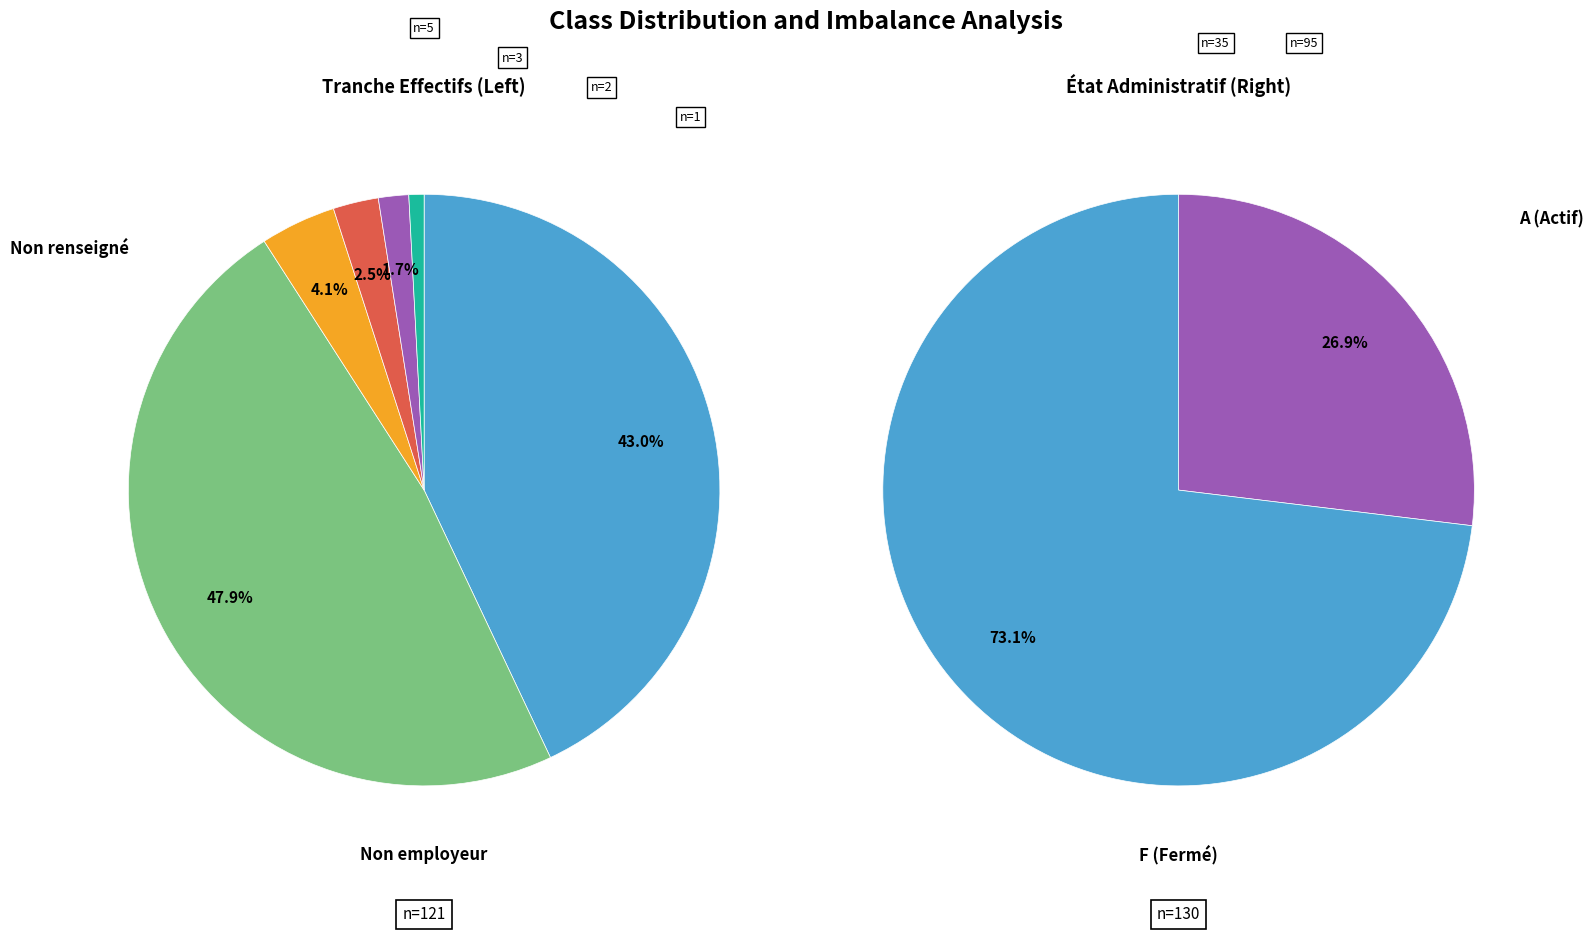

Is it true that 02 is 2% of the pie?

True